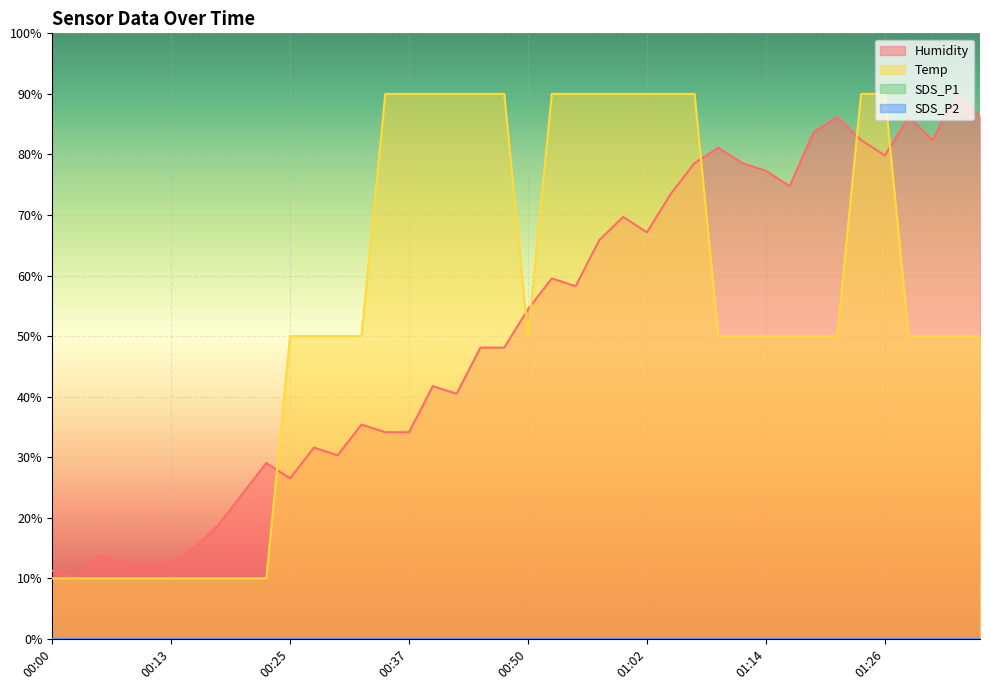

At which category does Humidity reach its first local peak?

00:05